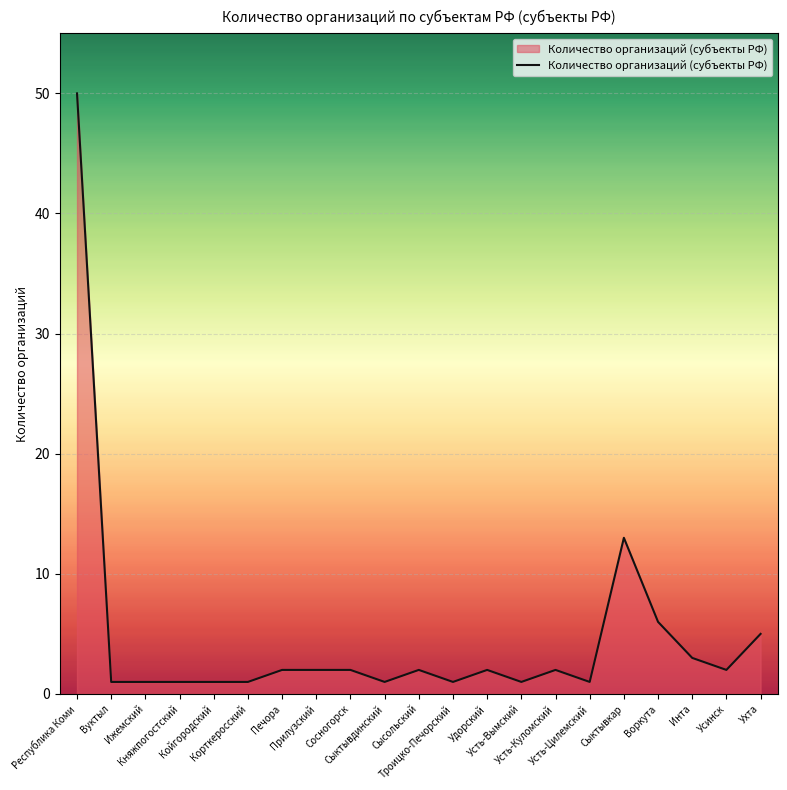

Between Усинск and Воркута, which is larger?

Воркута